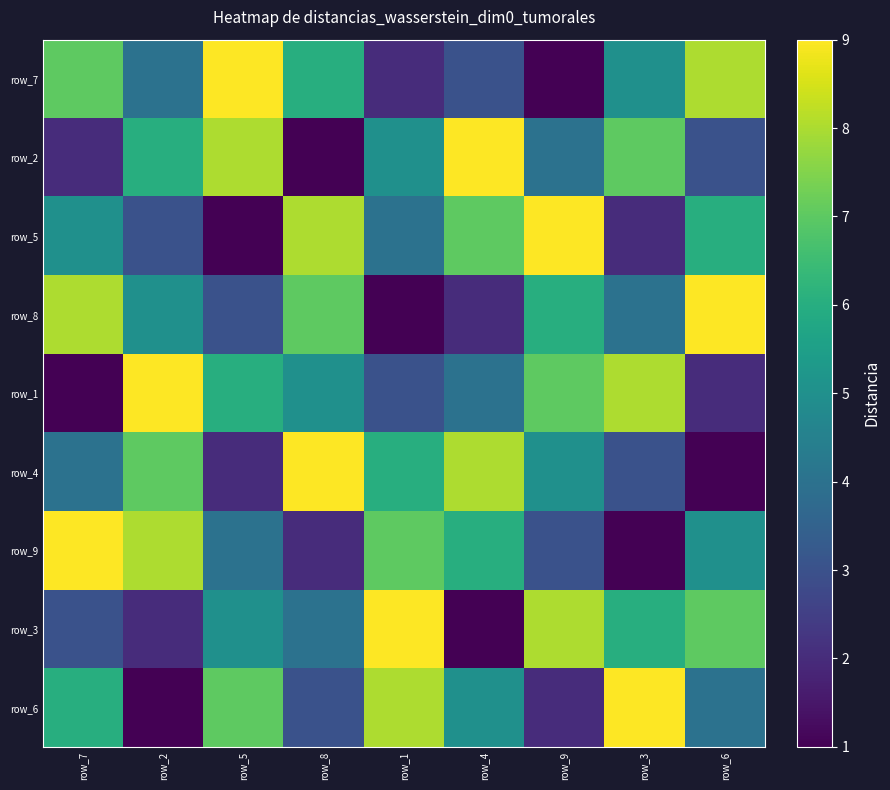

What is the highest value of the row_7 series?

9